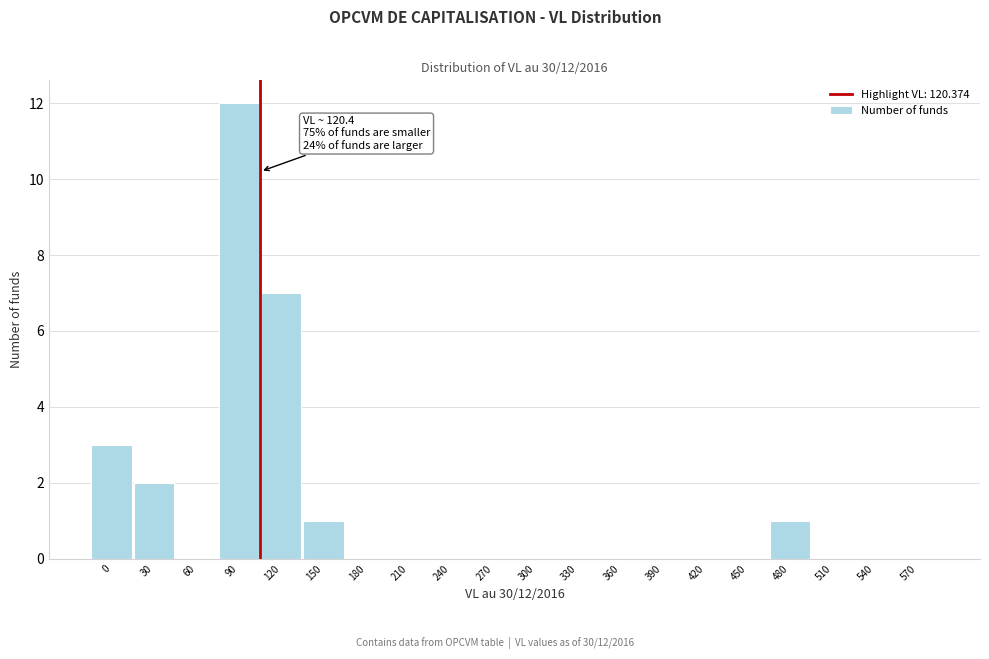

Reading left to right, list all the values displayed in this chart.

0=3	30=2	60=0	90=12	120=7	150=1	180=0	210=0	240=0	270=0	300=0	330=0	360=0	390=0	420=0	450=0	480=1	510=0	540=0	570=0